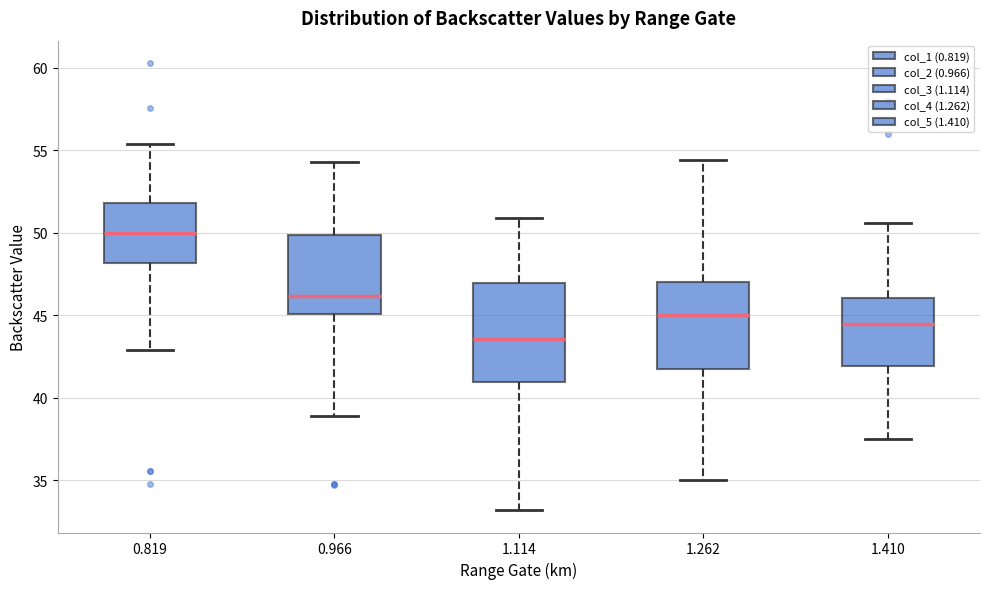

Reading left to right, transcribe this box plot: for each box, give where its median line is, the range the box spans, and where its two whiskers end, as read against the y-axis. The values are not printed on the chart, so give them approximately, as read against the axis.

0.819: median 50.0, box 48.0 to 52.0, whiskers 43.0 to 55.5
0.966: median 46.0, box 45.0 to 50.0, whiskers 39.0 to 54.5
1.114: median 43.5, box 41.0 to 47.0, whiskers 33.0 to 51.0
1.262: median 45.0, box 42.0 to 47.0, whiskers 35.0 to 54.5
1.410: median 44.5, box 42.0 to 46.0, whiskers 37.5 to 50.5